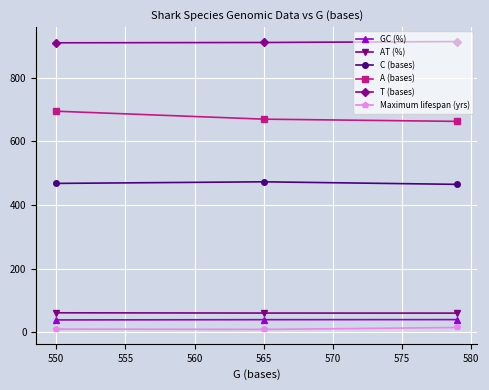

What is the lowest value of the Maximum lifespan (yrs) series?

9.0